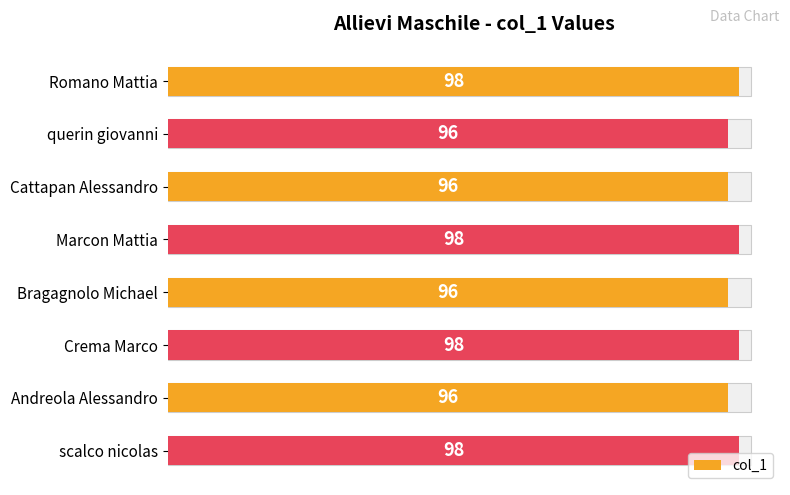

How many distinct data groups are displayed?

1